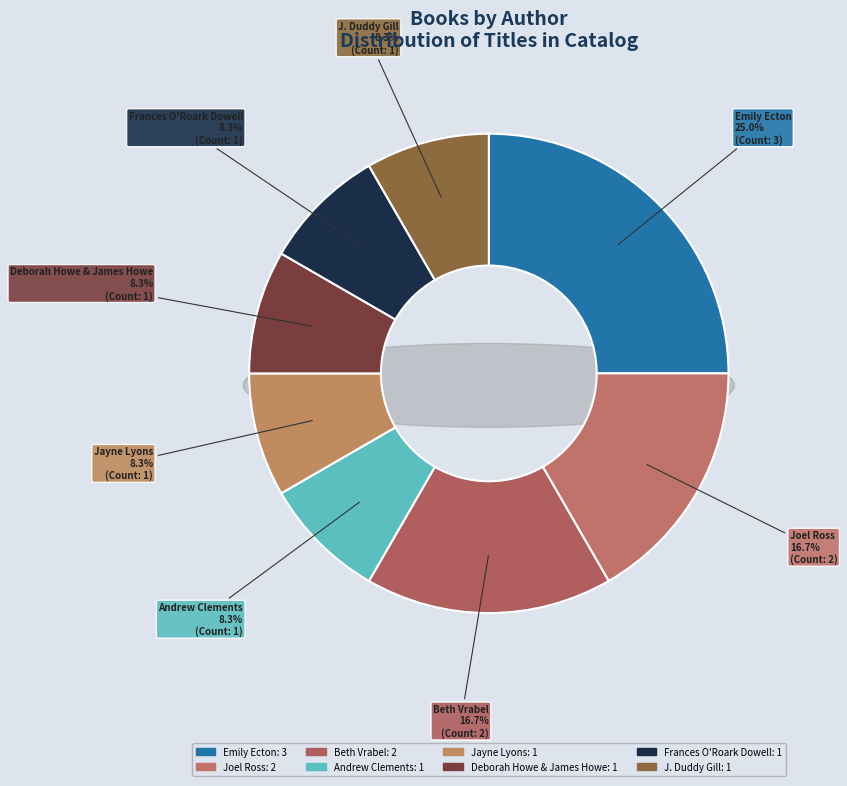

What is the smallest slice in the pie chart?

Andrew Clements